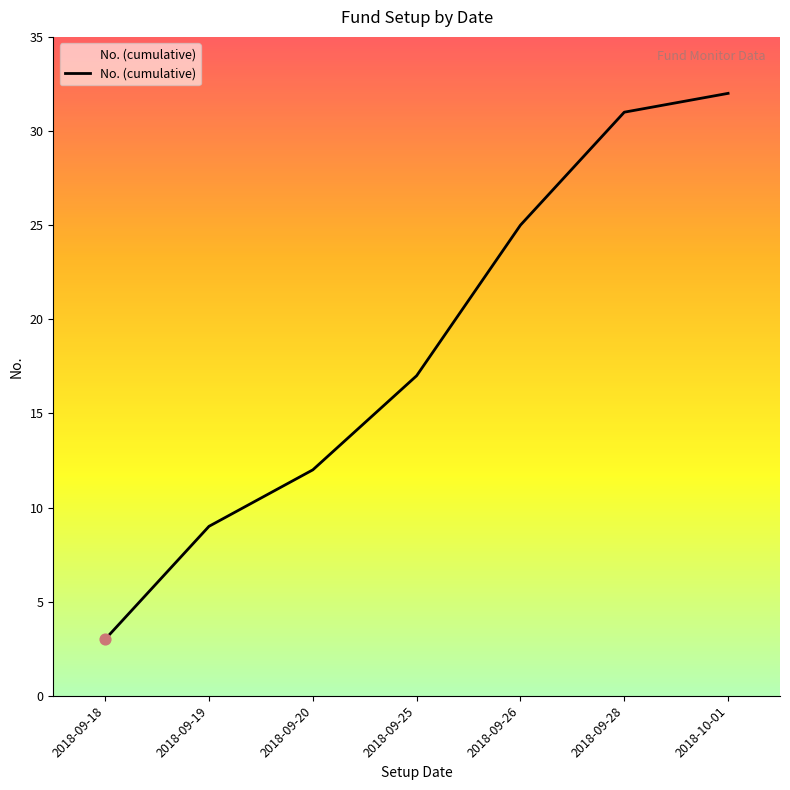

What is the change in value from 2018-09-25 to 2018-10-01?

+15